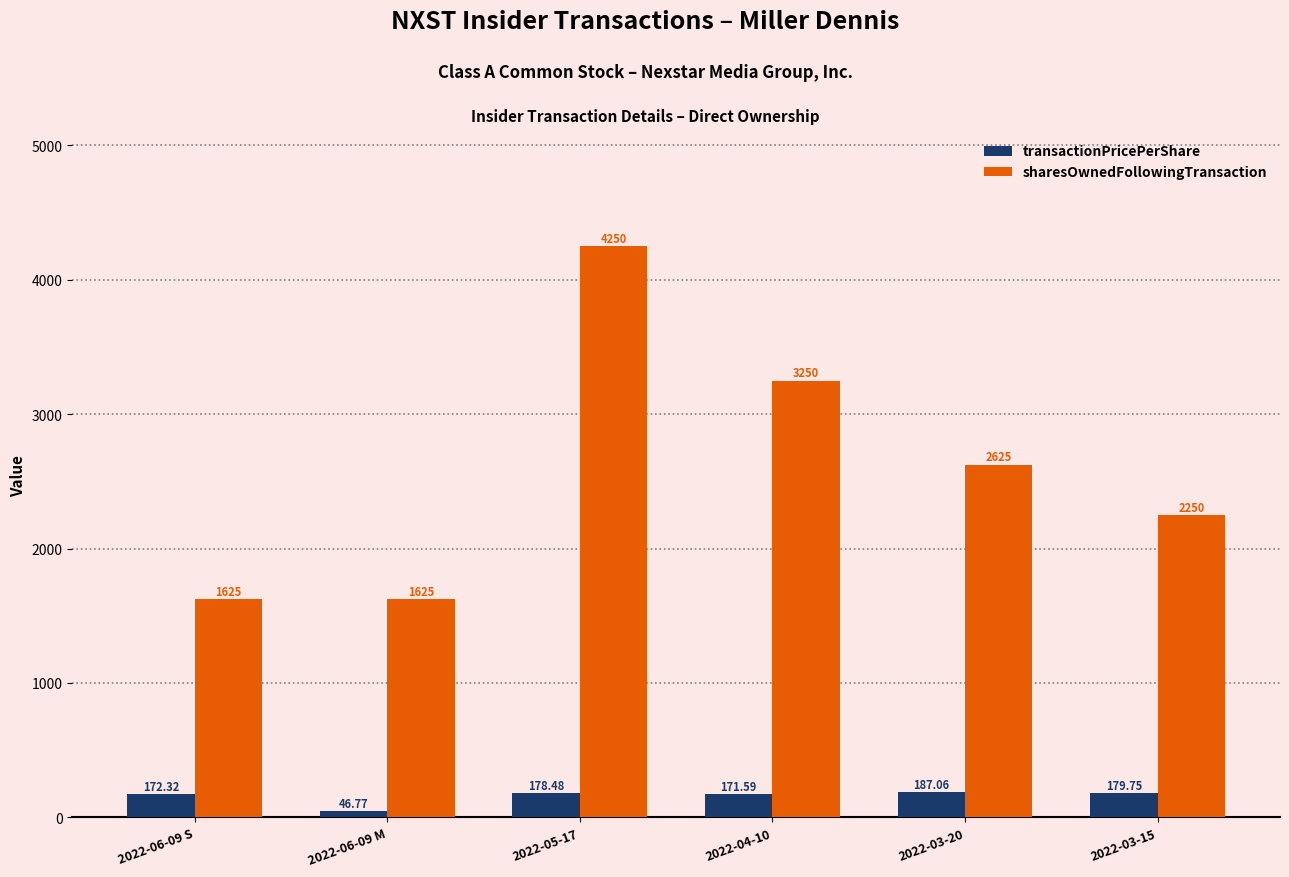

Is it true that transactionPricePerShare equals 178.5 at 2022-05-17?

True